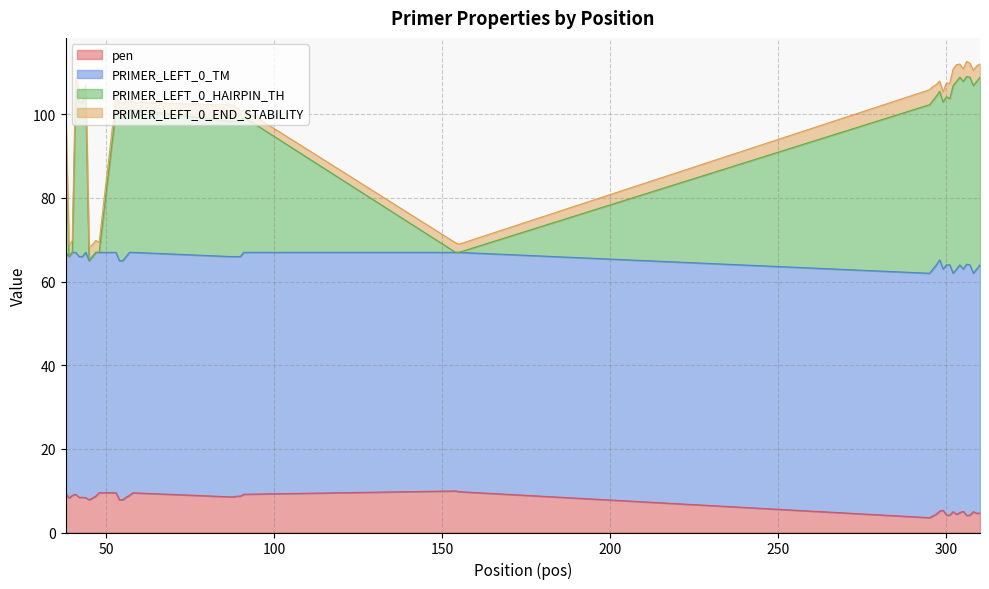

What is the sum of all pen values?

282.9